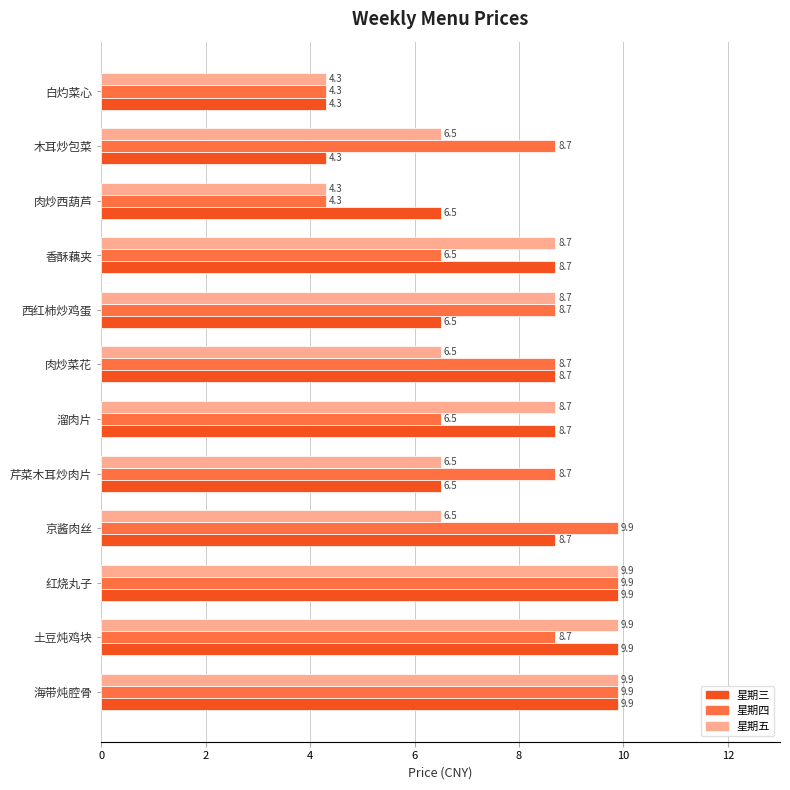

What is the minimum value shown in the chart?

4.3